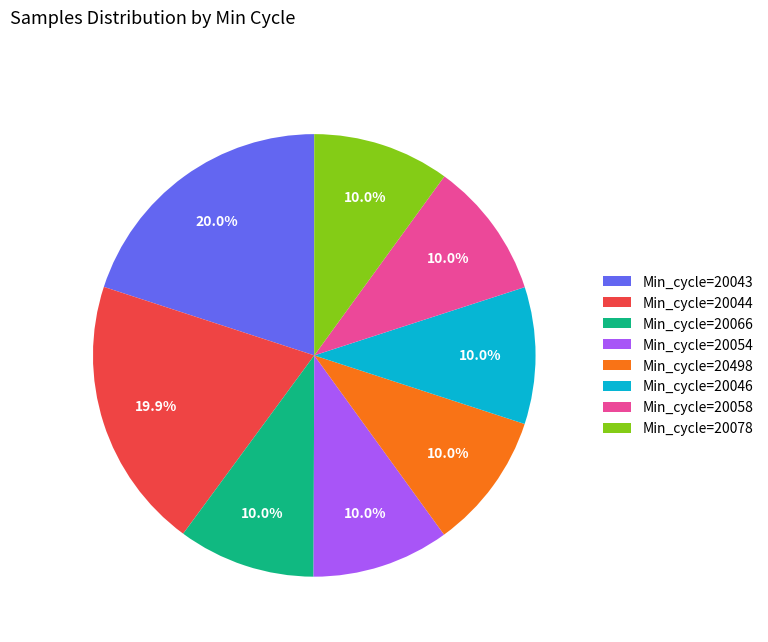

What is the ratio of the value at Min_cycle=20498 to the value at Min_cycle=20044?

0.5